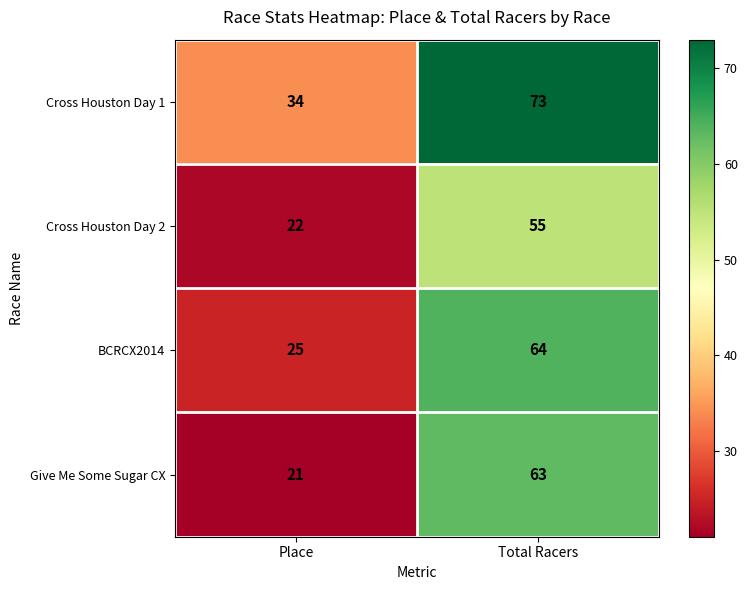

Which series has the largest range (max minus min)?

Give Me Some Sugar CX